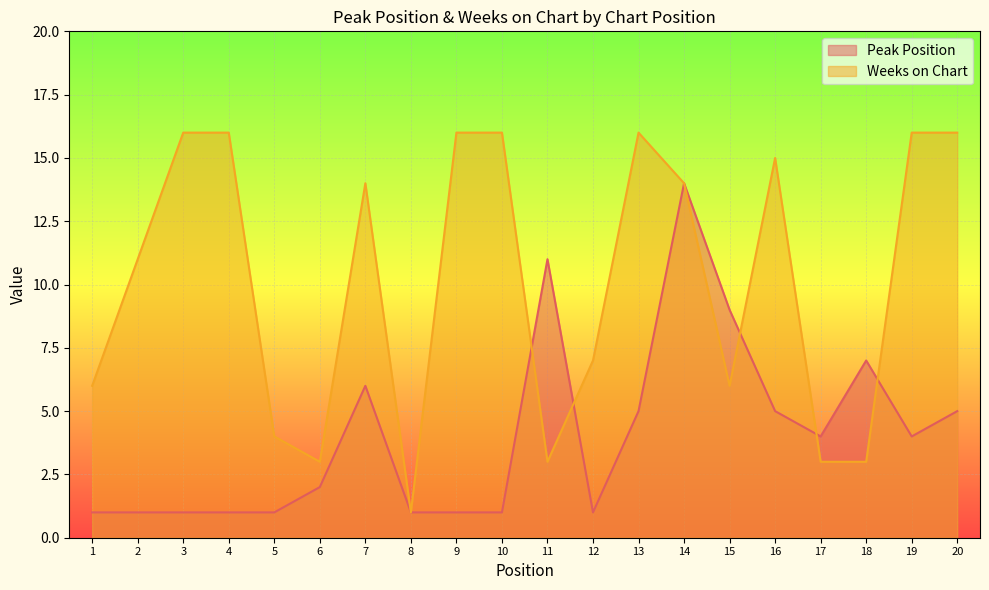

What is the sum of all Peak Position values?

81